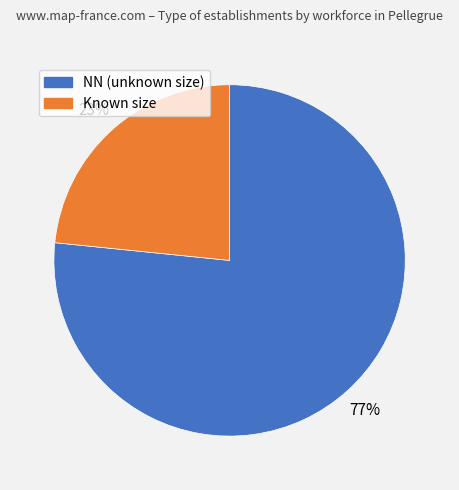

To the nearest percent, what is the average slice percentage?

50%